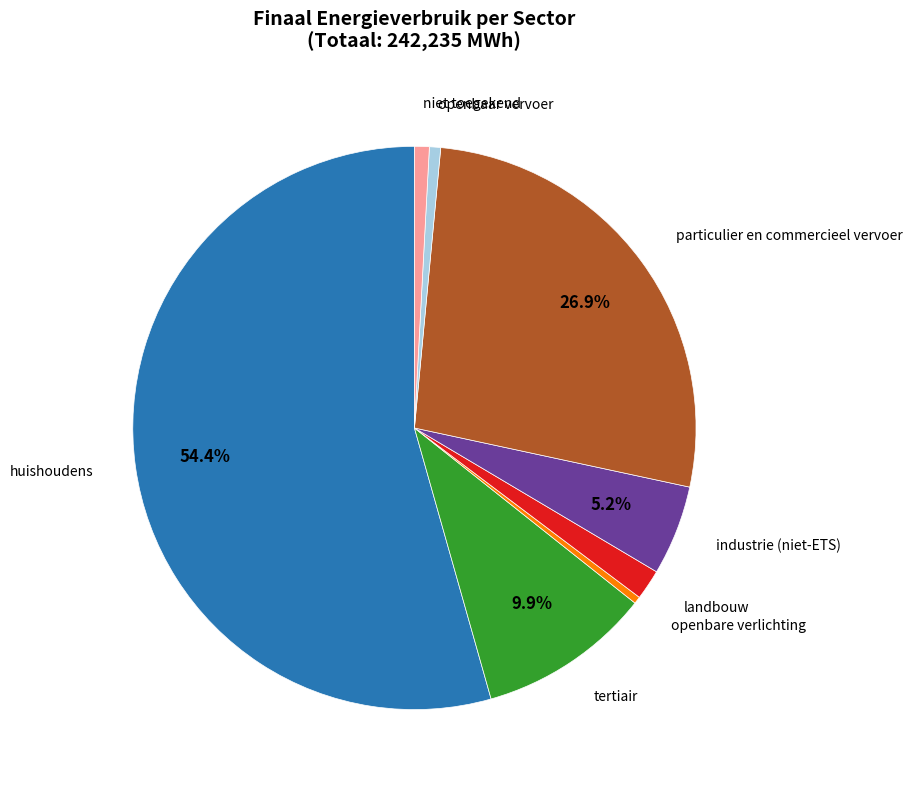

What percentage is the niet toegekend slice, to the nearest percent?

1%